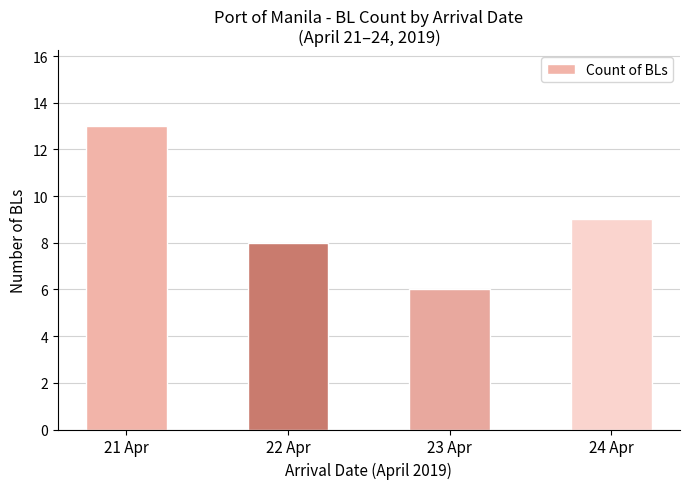

What is the difference between the values at 23 Apr and 21 Apr?

7